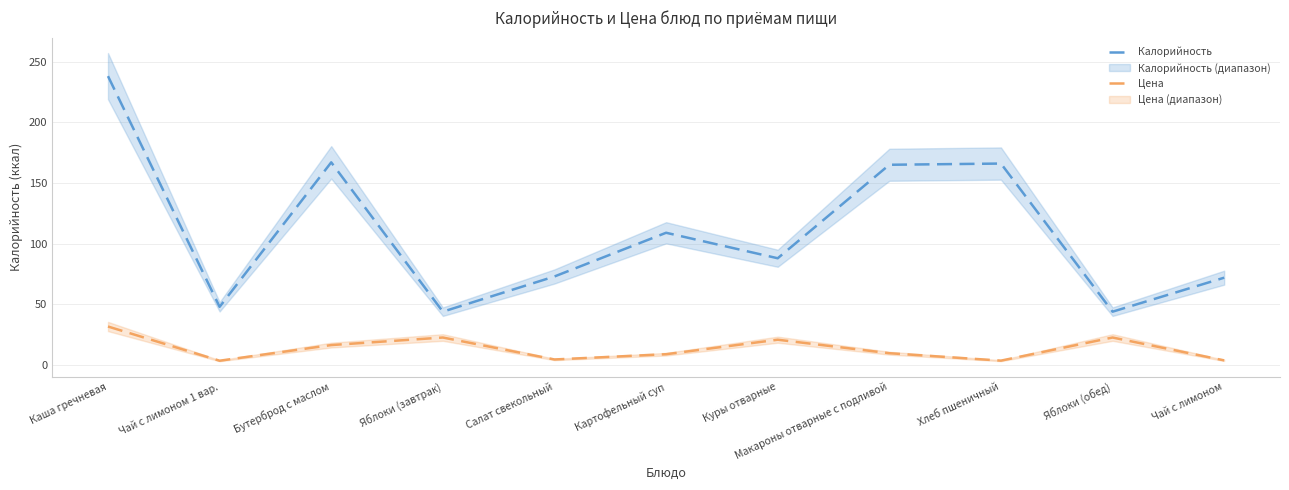

What are all the series names shown in the legend?

Калорийность, Цена